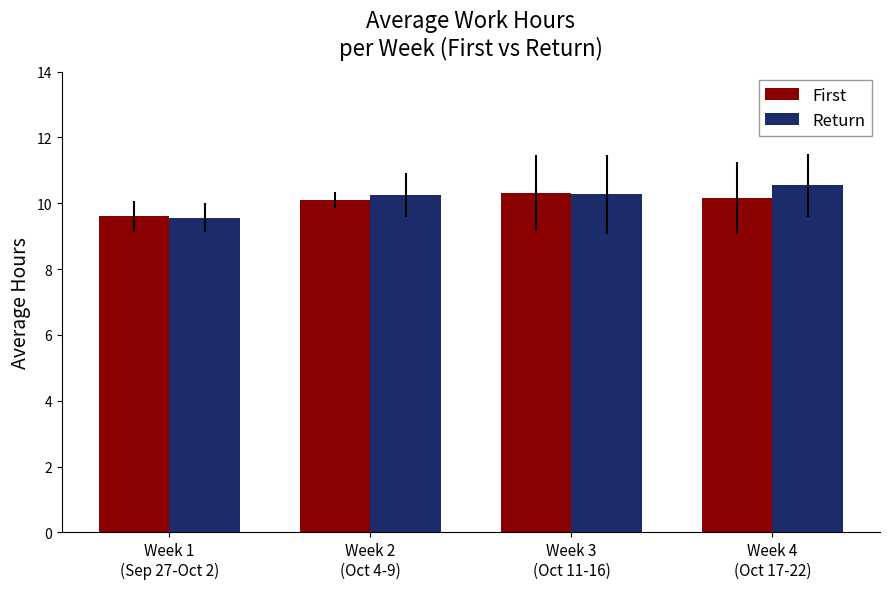

The First series shows 14.5 at Week 2
(Oct 4-9). True or false?

False